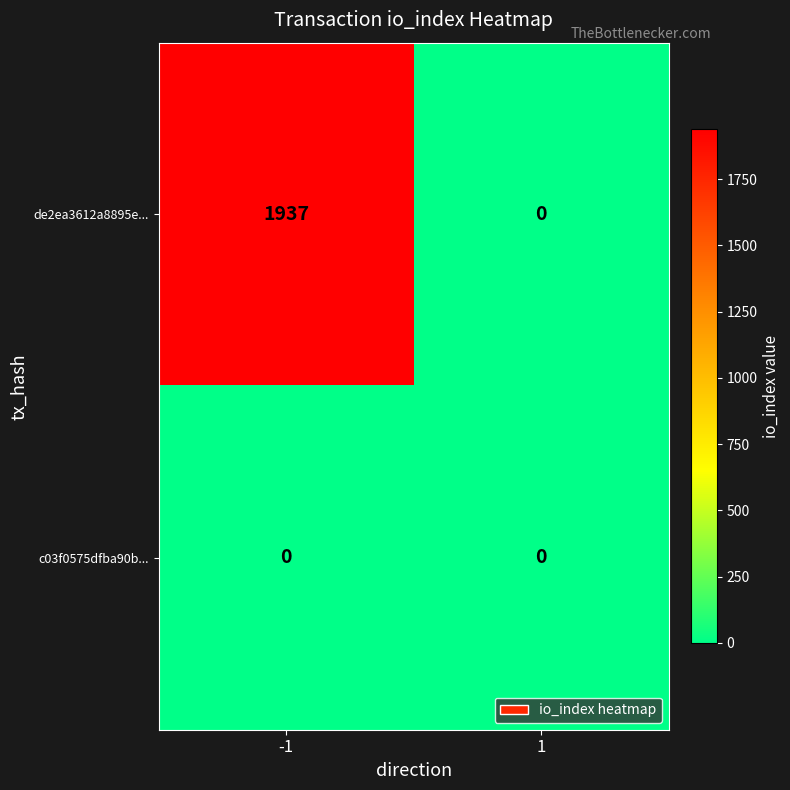

True or false: de2ea3612a8895e... has a value of -1224 at 1.

False